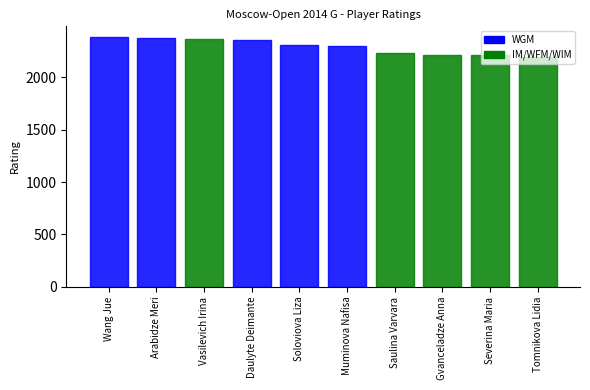

How many data points in WGM are above 2355?

2